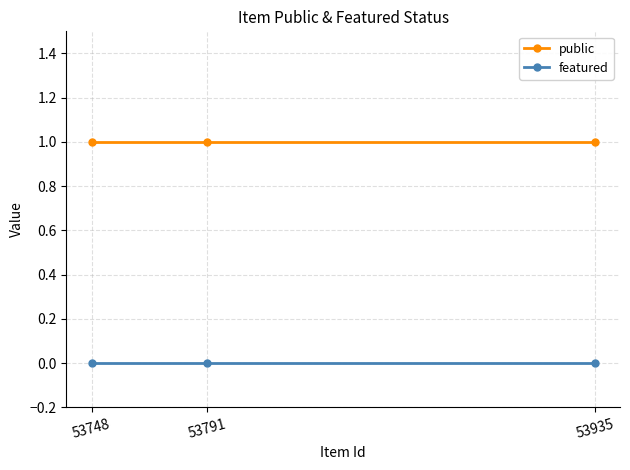

What are all the series names shown in the legend?

public, featured